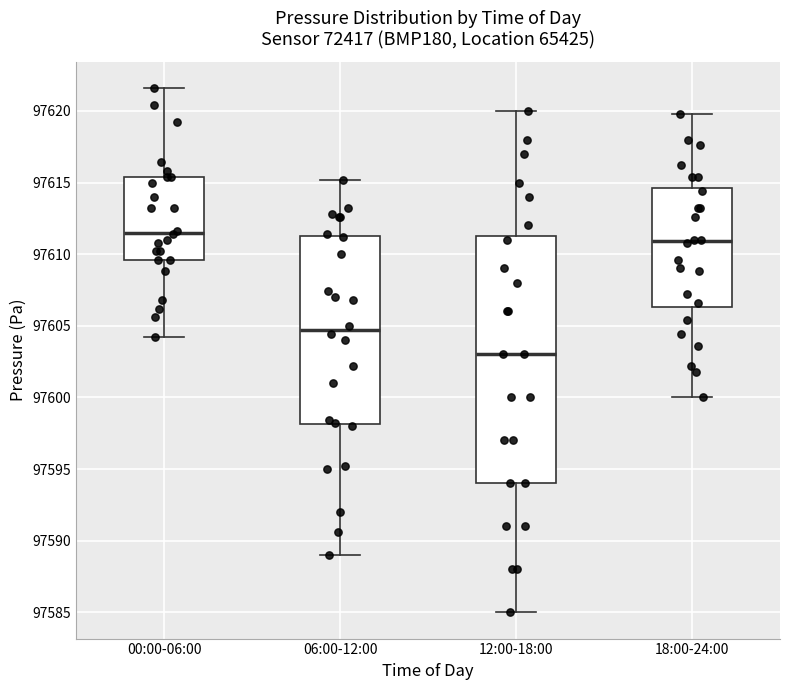

Which box's median line is the lowest?

12:00-18:00